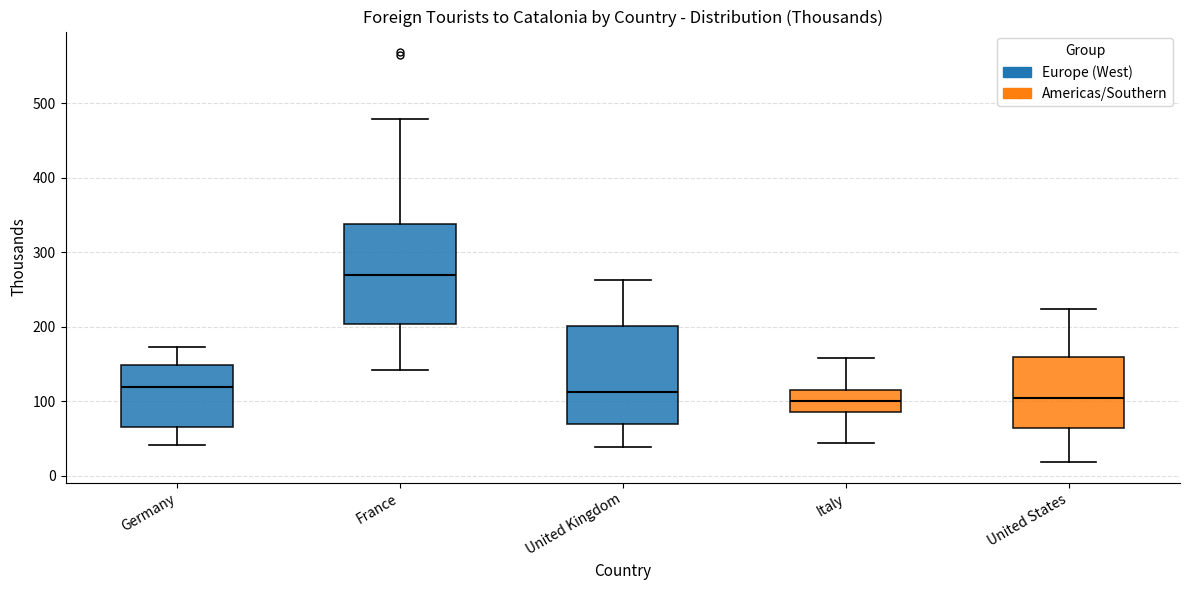

Reading left to right, read every box against the y-axis: the position of its median line, the range the box covers, and the ends of its whiskers. The values are not printed on the chart, so give them approximately, as read against the axis.

Germany: median 120, box 70 to 150, whiskers 40 to 170
France: median 270, box 200 to 340, whiskers 140 to 480
United Kingdom: median 110, box 70 to 200, whiskers 40 to 260
Italy: median 100, box 90 to 110, whiskers 40 to 160
United States: median 100, box 60 to 160, whiskers 20 to 220